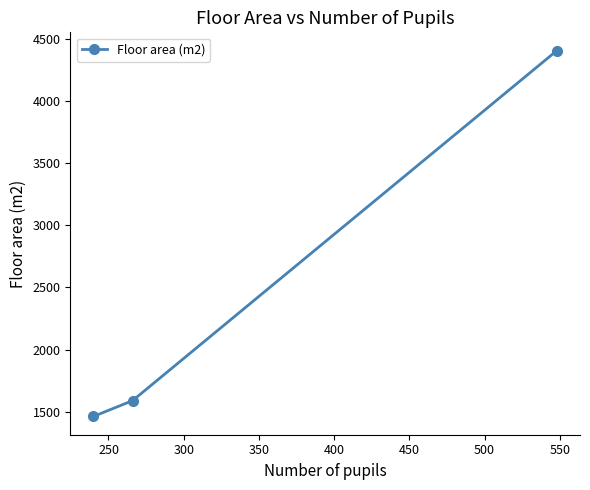

What is the maximum value shown in the chart?

4403